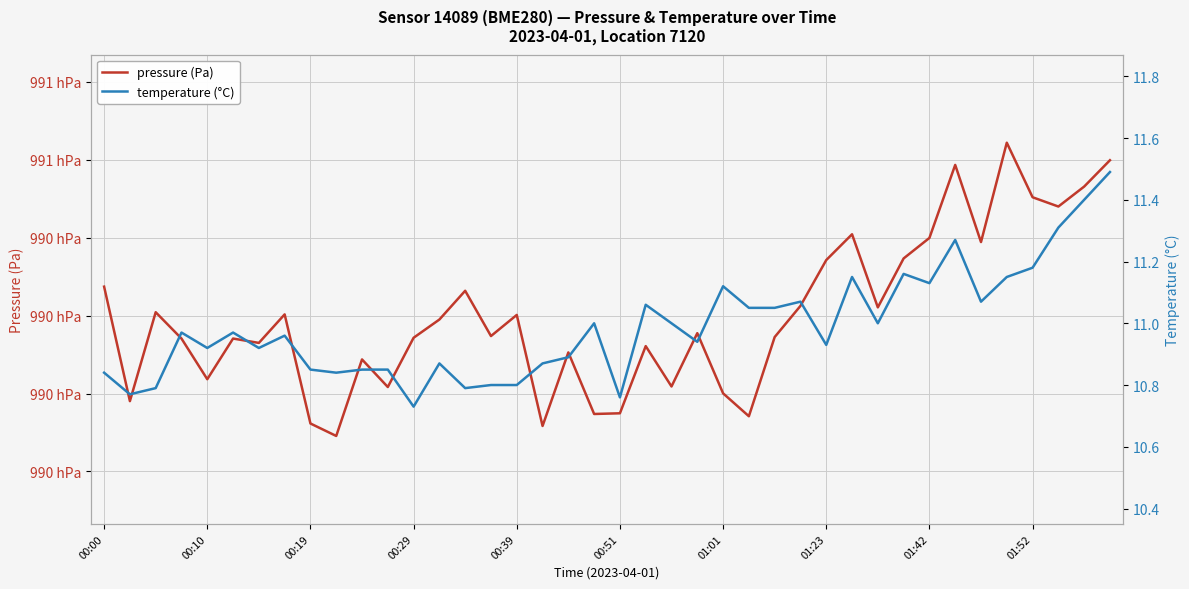

Where is pressure (Pa) nearest to the value 99043?

14